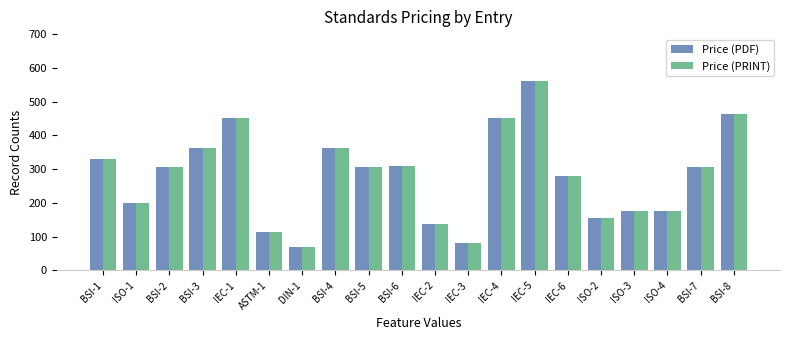

Is the value of Price (PDF) at BSI-4 greater than the value of Price (PRINT) at DIN-1?

Yes